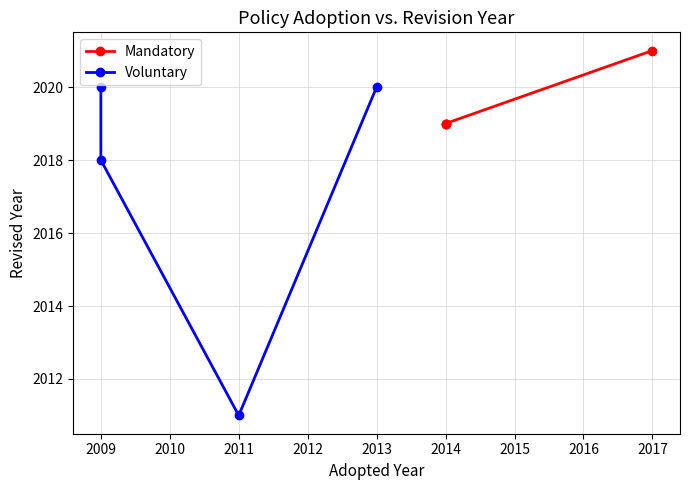

Is it true that Mandatory equals 425 at 2017?

False